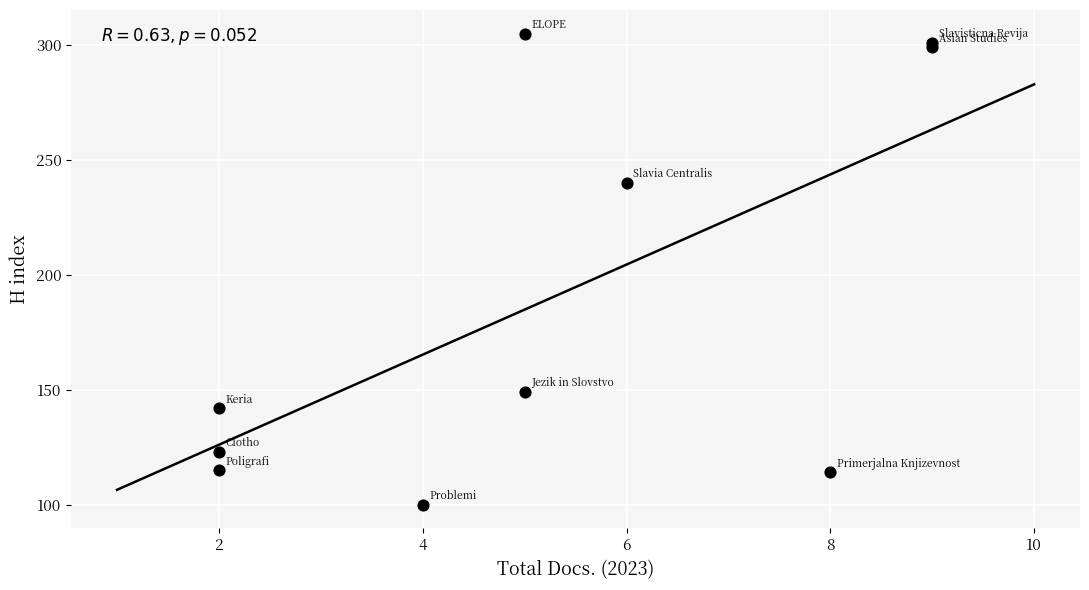

What Y value in the scatter plot is closest to 202?

240